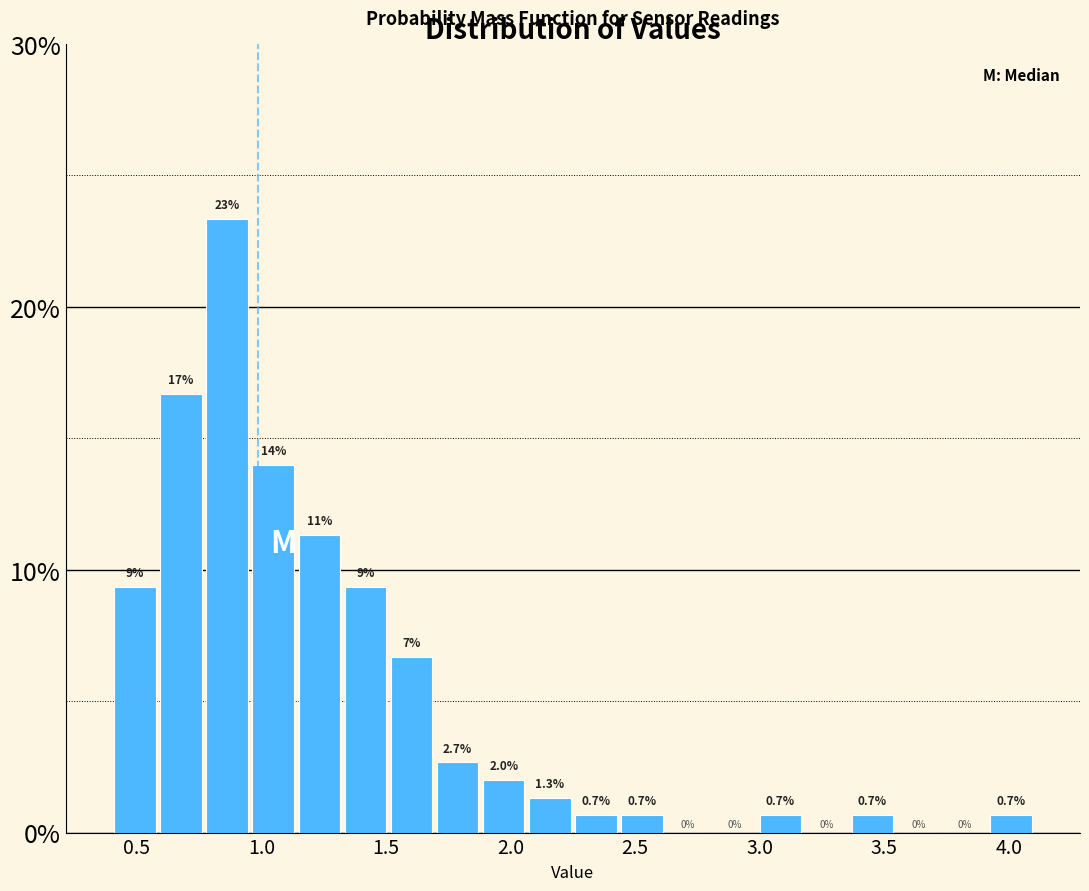

Around what value on the x-axis is the tallest bar? Give the approximate position of its centre, as read against the axis.

0.85